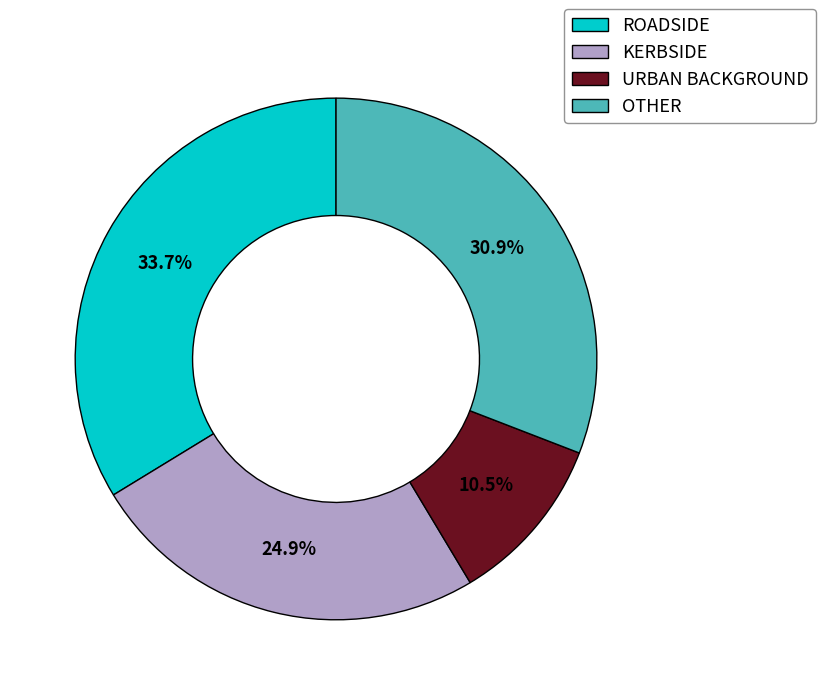

Combined, what portion of the pie is URBAN BACKGROUND and OTHER?

41.4%